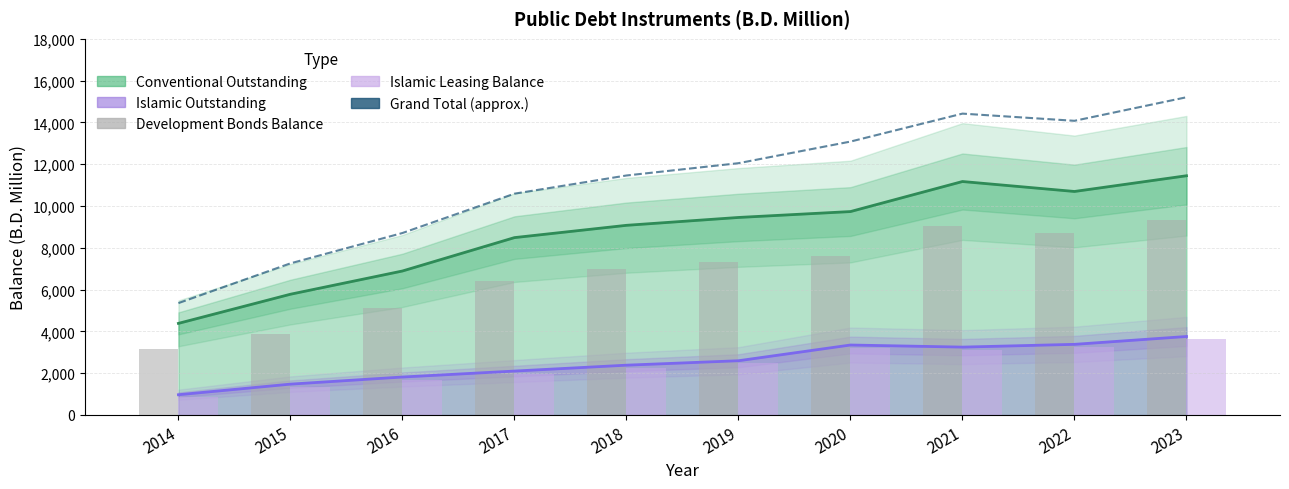

Reading right to left, what are all the values shown in this chart?

Grand Total (approx.): 15200.2	14072.8	14416.8	13079.4	12045.4	11457.0	10587.0	8705.4	7253.9	5352.9
Development Bonds Balance: 9335.0	8683.0	9059.0	7621.6	7339.6	6963.6	6425.6	5103.6	3867.0	3153.0
Islamic Leasing Balance: 3626.2	3250.2	3118.6	3218.6	2466.6	2254.2	1972.2	1687.6	1348.0	862.0